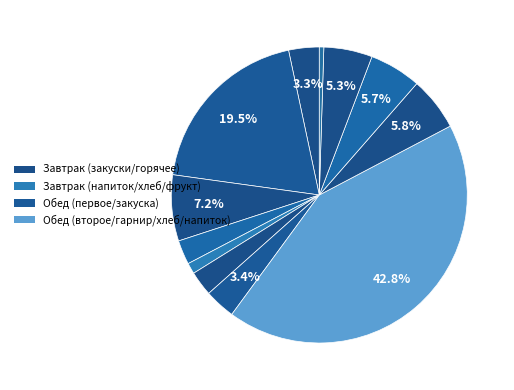

How many segments does this pie chart have?

12